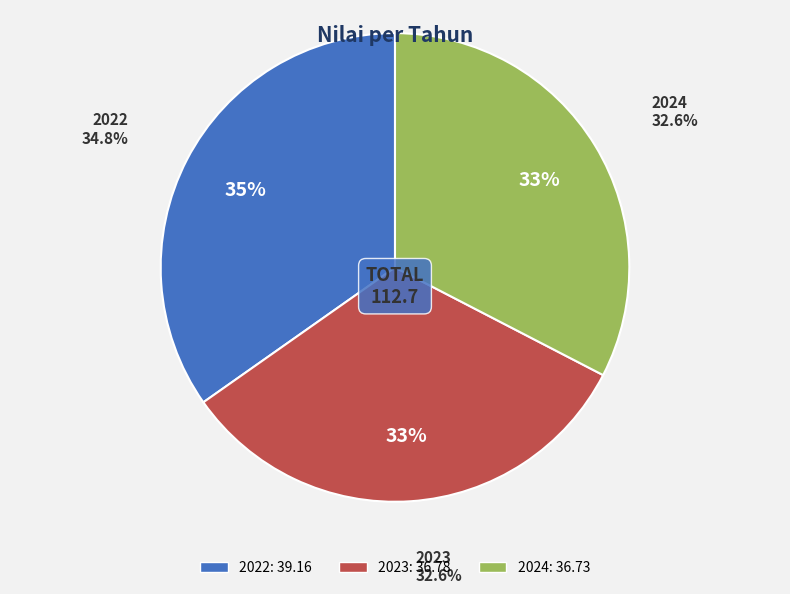

Is 2022 the majority of the pie?

No